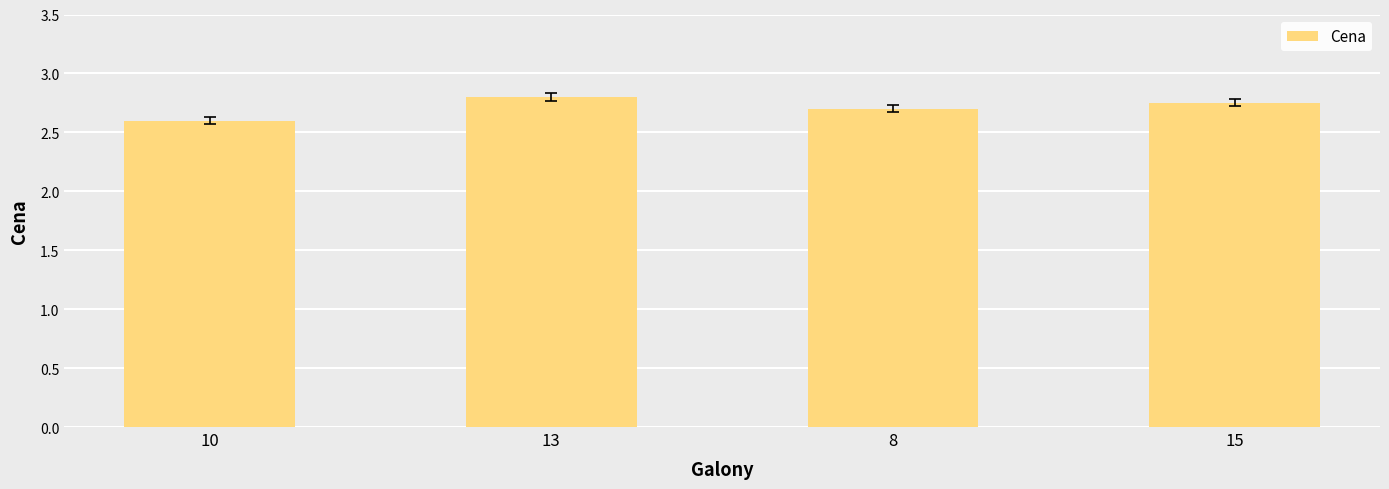

Which label corresponds to the largest value in the chart?

13